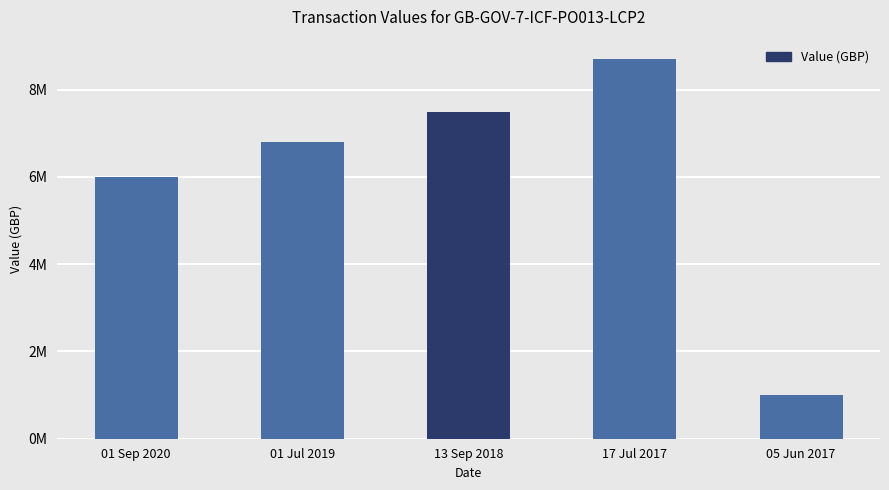

What is the minimum value shown in the chart?

1000000